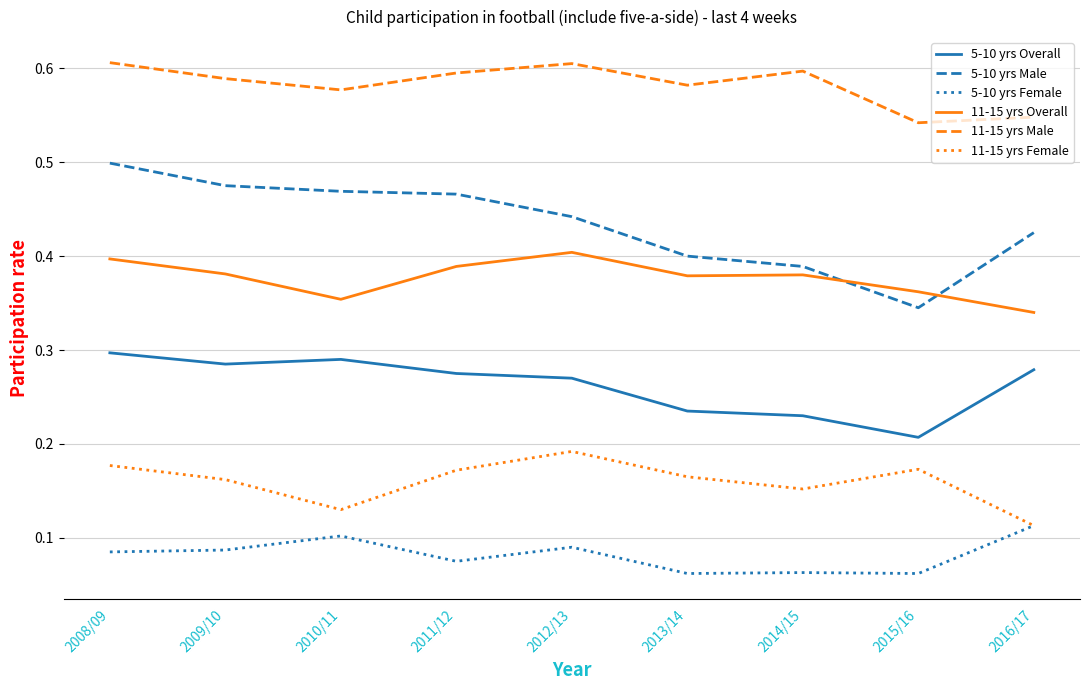

In 5-10 yrs Female, how many points are higher than both neighbors (excluding endpoints)?

3